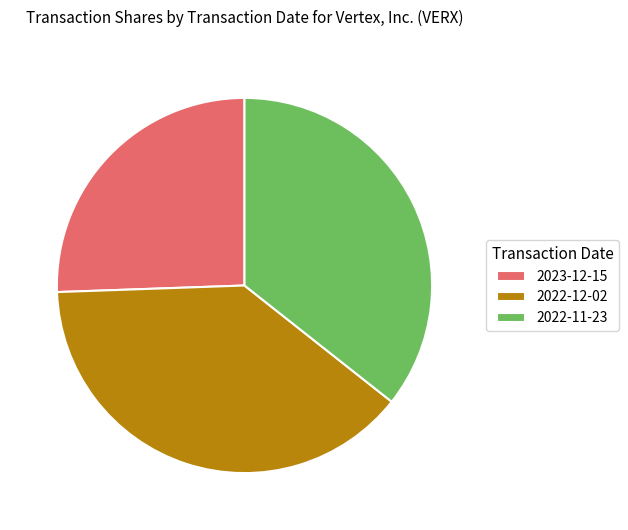

True or false: 2022-11-23 accounts for 36% of the total.

True